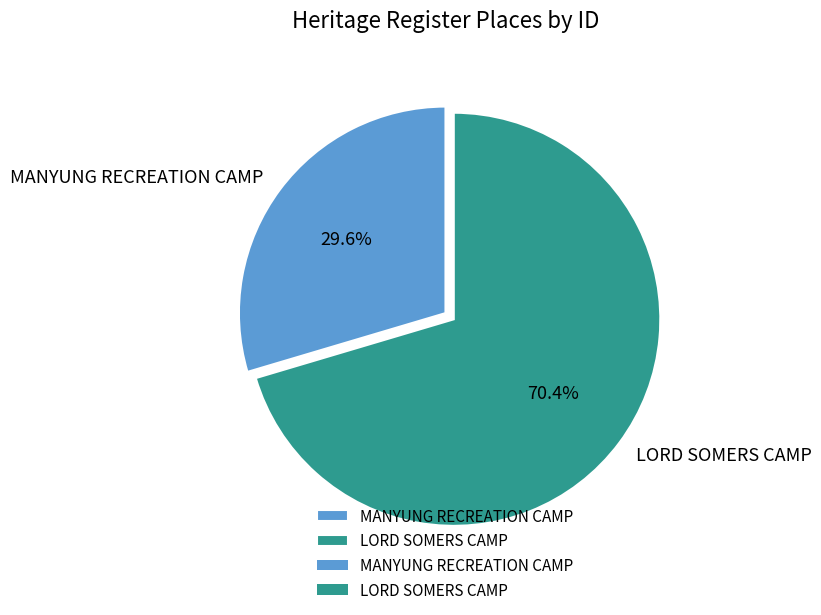

The MANYUNG RECREATION CAMP slice represents 30% of the pie. True or false?

True